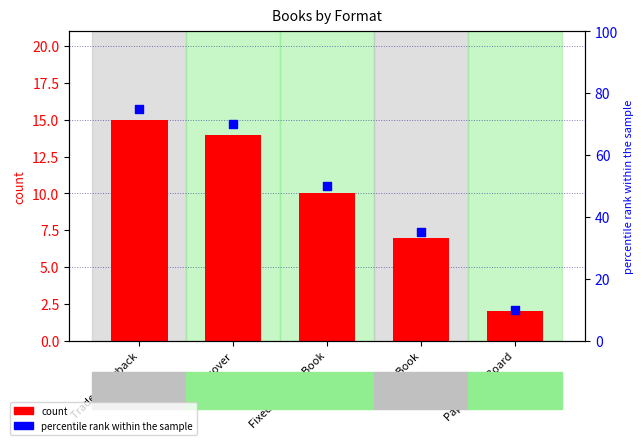

At how many categories does at least one series exceed 51?

2